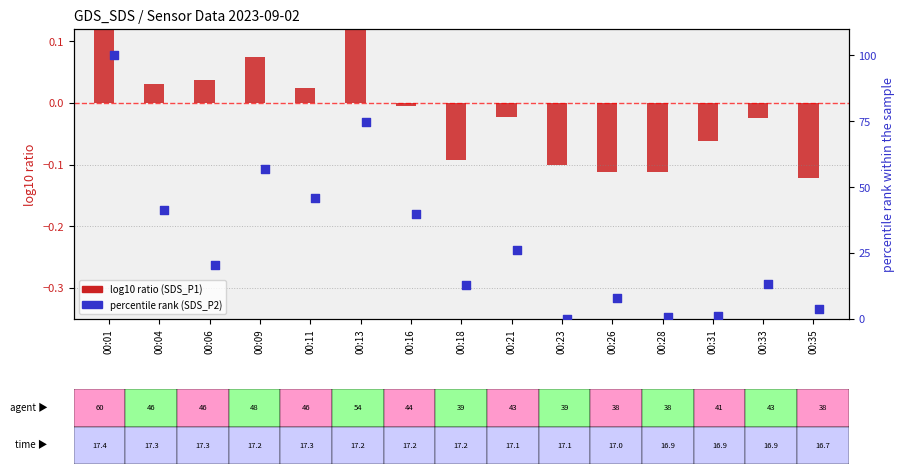

Is the value of SDS_P1 (log10 ratio) at 00:28 greater than the value of SDS_P2 (percentile rank) at 00:06?

No